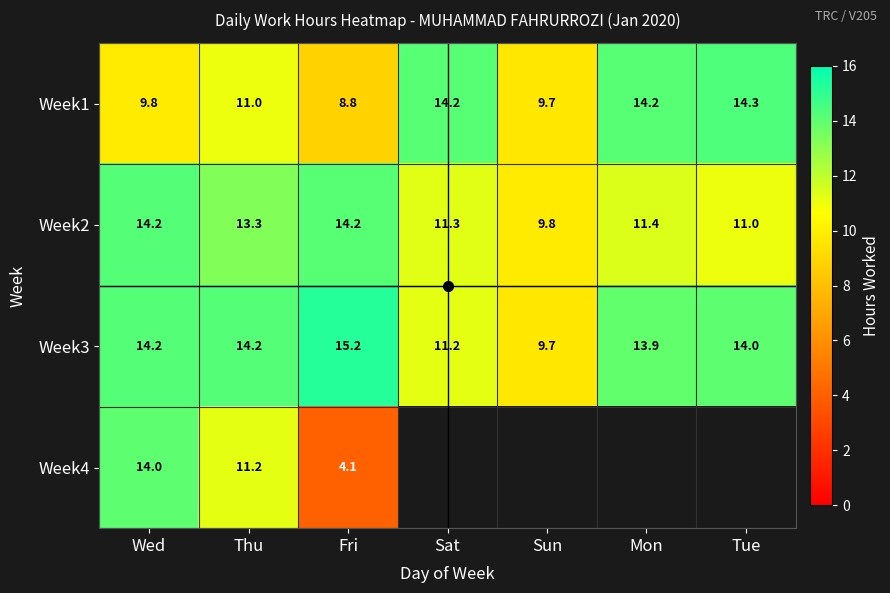

What is the difference between the maximum and minimum values in the Week2 series?

4.4